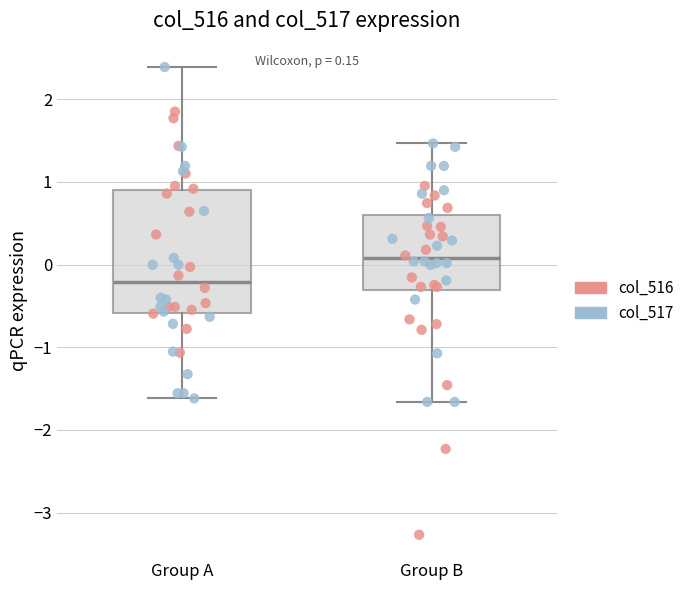

Which box's median line is the lowest?

Group A